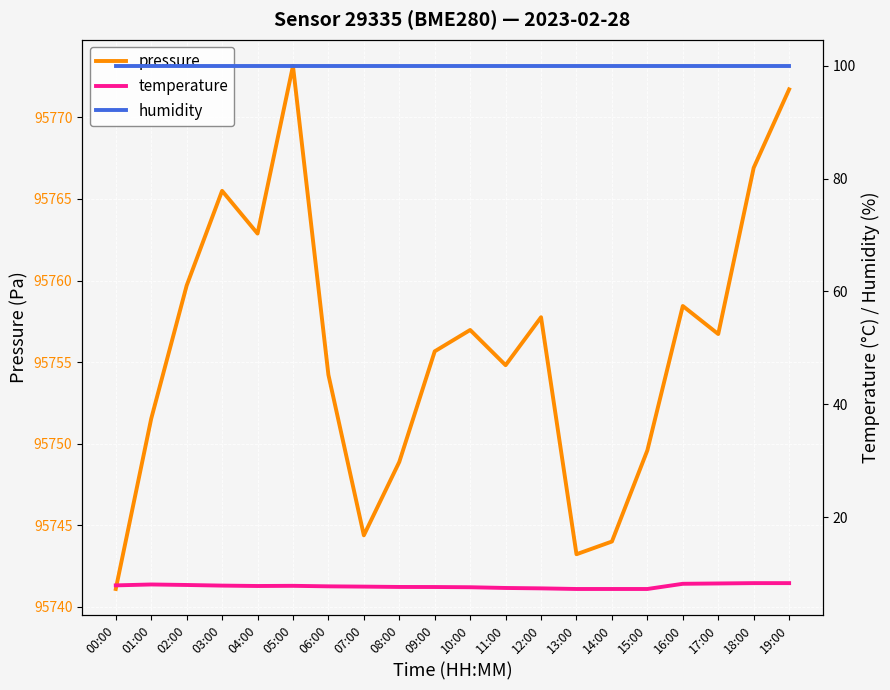

Is it true that pressure equals 95748.9 at 08:00?

True